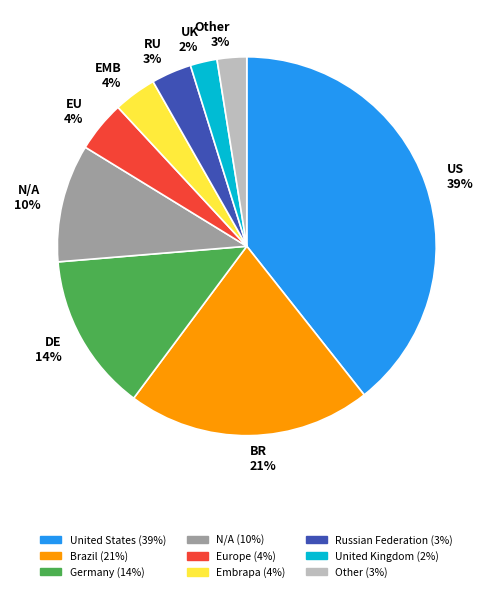

Does any single category account for the majority?

No